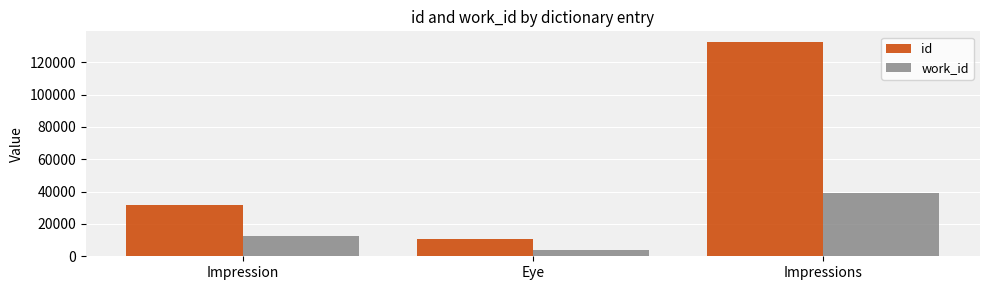

What is the highest value of the work_id series?

39024